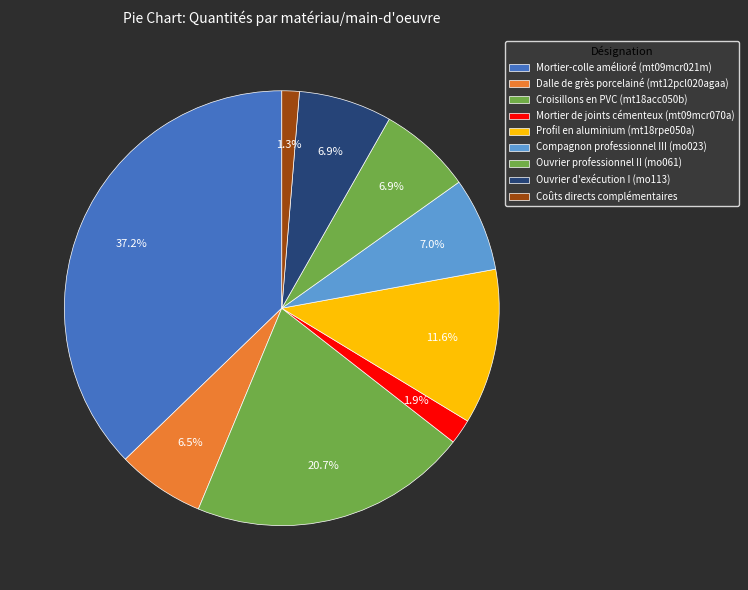

How much of the chart is everything except Dalle de grès porcelainé (mt12pcl020agaa)?

93.5%